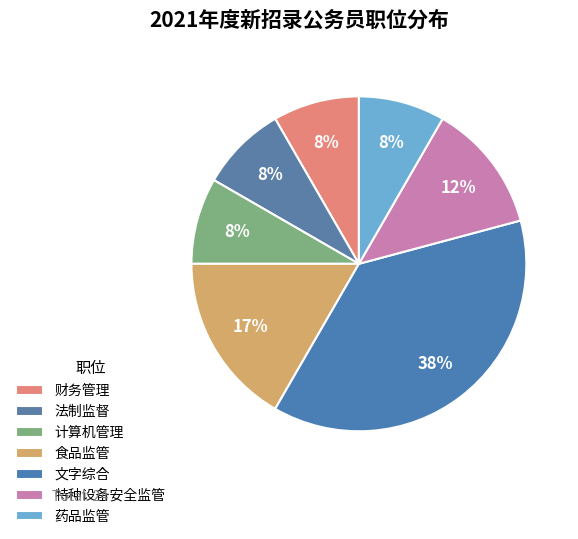

Is there a majority slice in this chart?

No